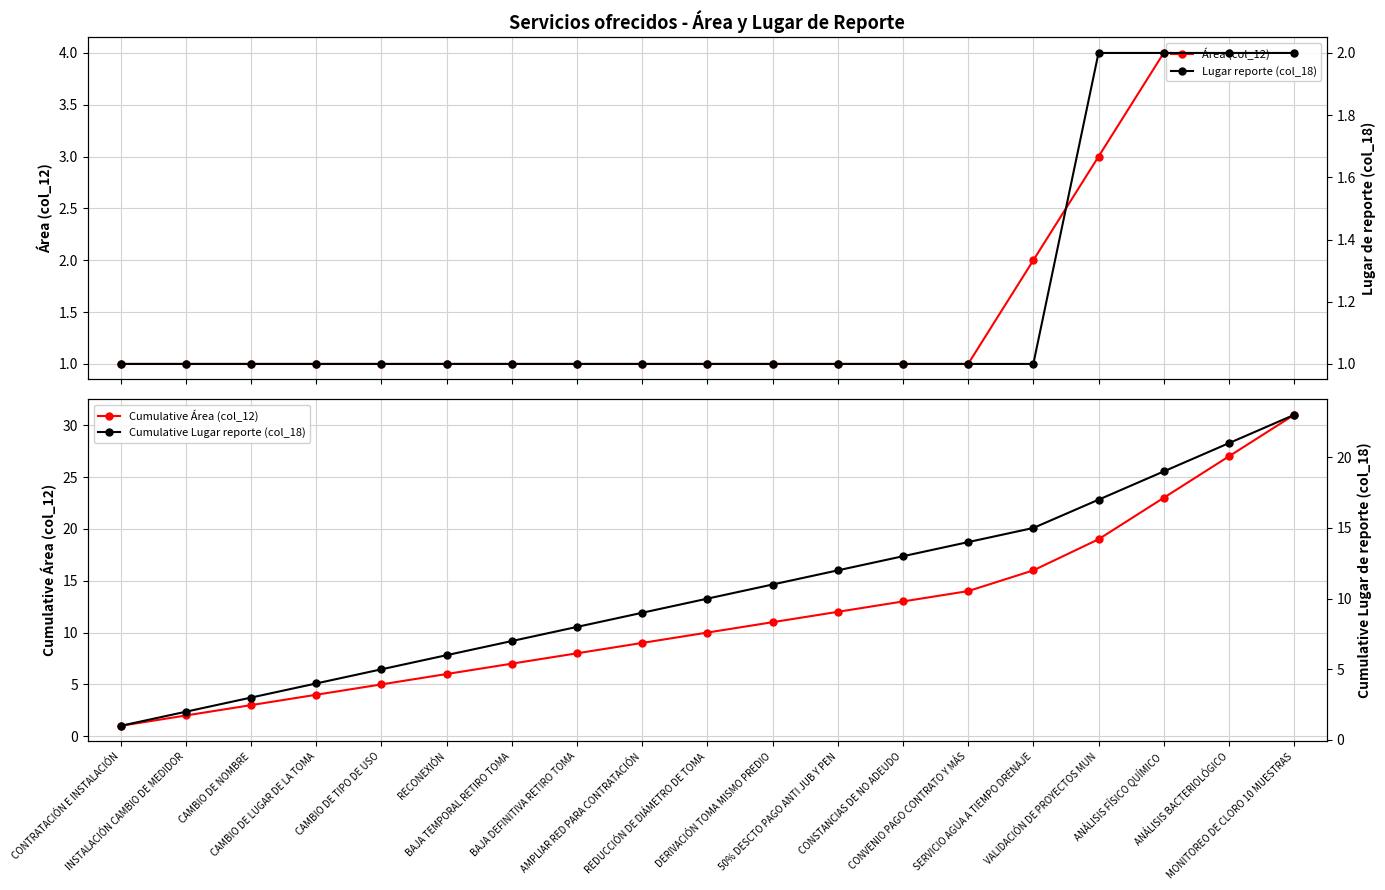

True or false: Cumulative Área (col_12) and Cumulative Lugar reporte (col_18) cross at least once.

False